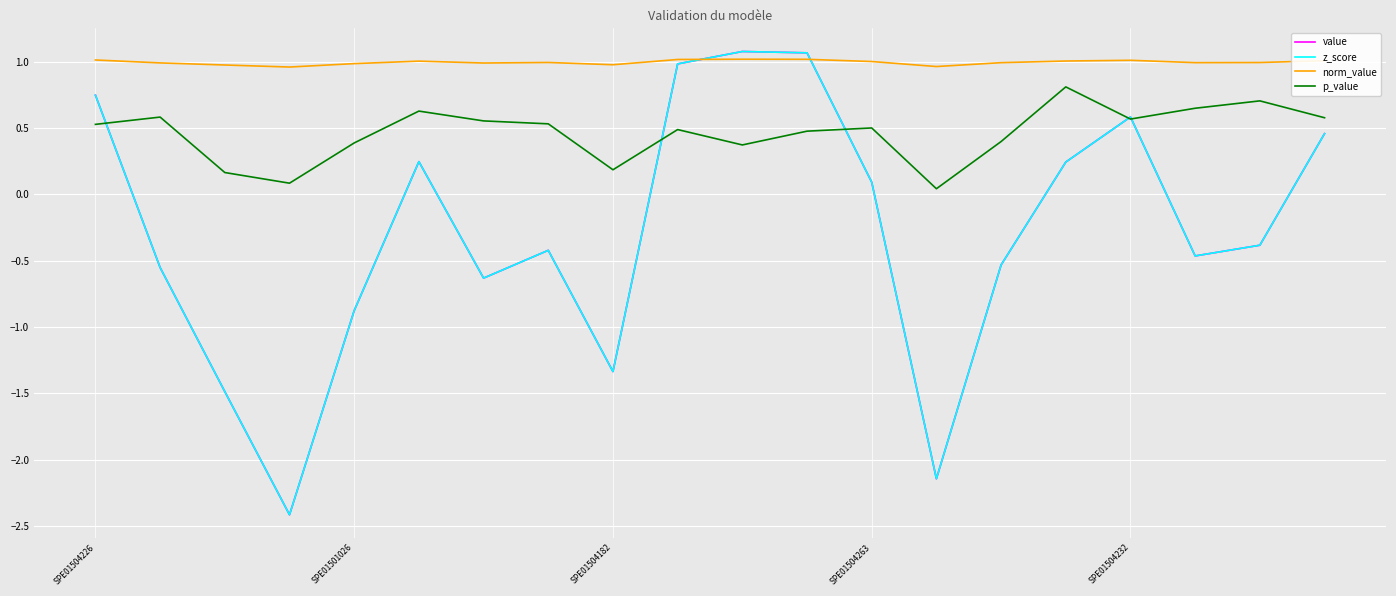

Does the chart display data point markers on the line(s)?

No